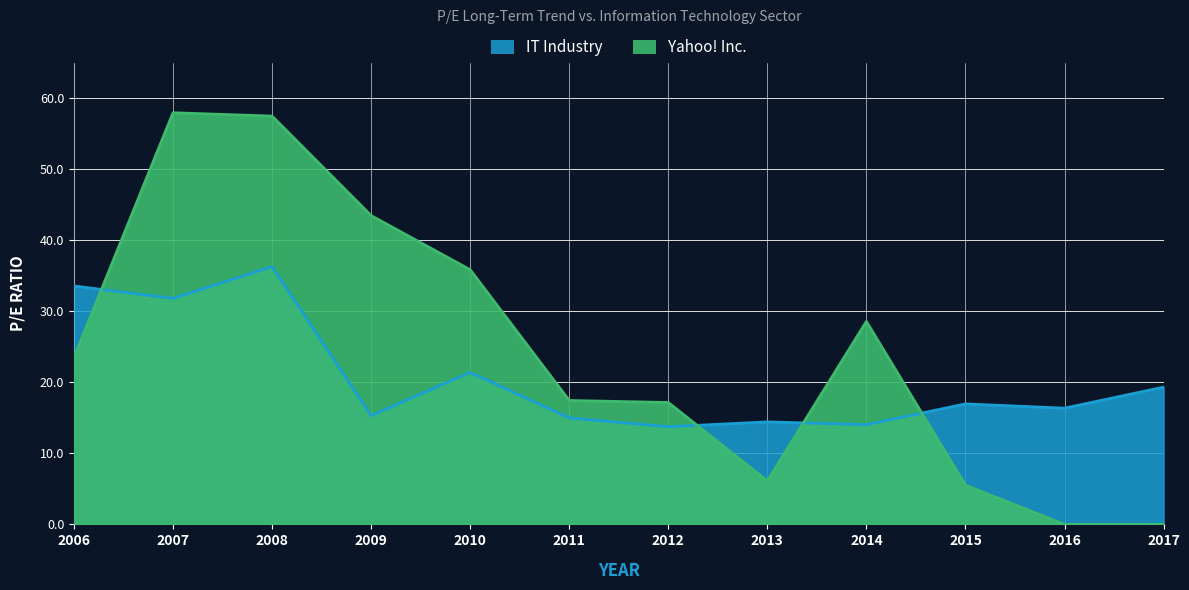

Reading left to right, list all the values displayed in this chart.

Yahoo! Inc.: 2017=0.0	2016=0.0	2015=5.5	2014=28.6	2013=6.1	2012=17.2	2011=17.4	2010=35.9	2009=43.5	2008=57.5	2007=58.0	2006=23.5
IT Industry: 2017=19.3	2016=16.4	2015=17.0	2014=14.0	2013=14.4	2012=13.8	2011=15.0	2010=21.4	2009=15.3	2008=36.3	2007=31.8	2006=33.6